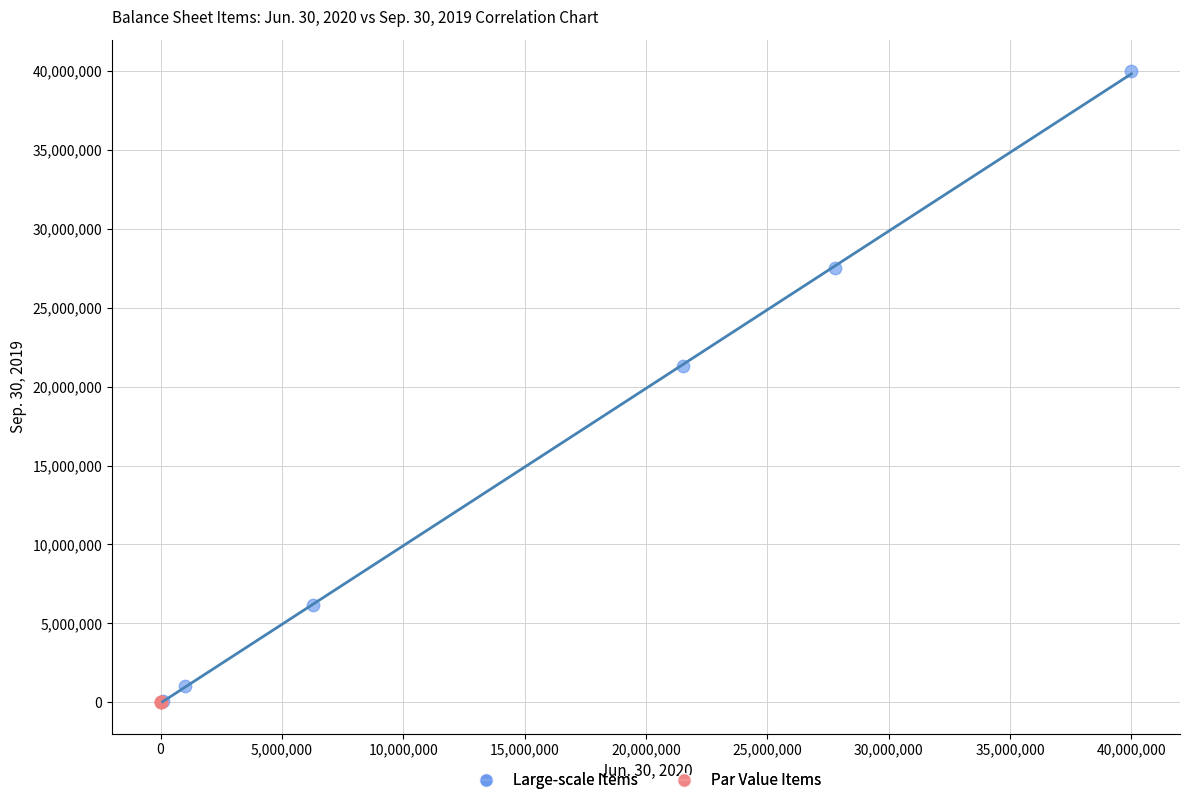

Which series reaches the maximum Y coordinate?

Large-scale Items